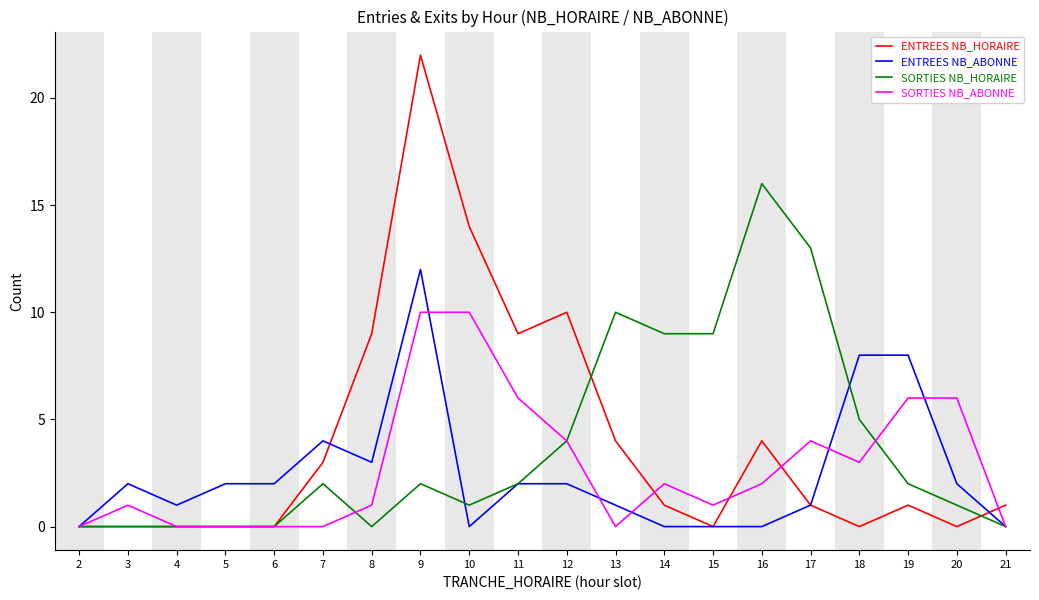

Rank the series by their maximum value, from highest to lowest.

ENTREES NB_HORAIRE, SORTIES NB_HORAIRE, ENTREES NB_ABONNE, SORTIES NB_ABONNE